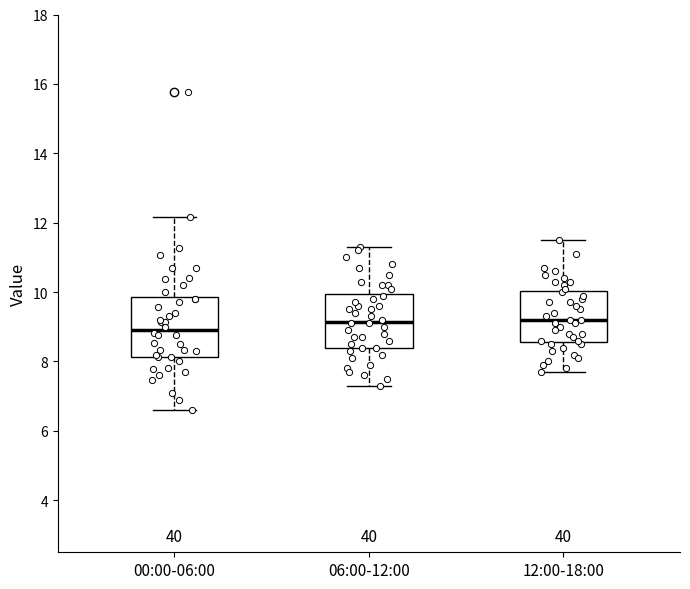

Reading left to right, transcribe this box plot: for each box, give where its median line is, the range the box spans, and where its two whiskers end, as read against the y-axis. The values are not printed on the chart, so give them approximately, as read against the axis.

00:00-06:00: median 9.0, box 8.2 to 9.8, whiskers 6.6 to 12.2
06:00-12:00: median 9.2, box 8.4 to 10.0, whiskers 7.4 to 11.4
12:00-18:00: median 9.2, box 8.6 to 10.0, whiskers 7.8 to 11.6